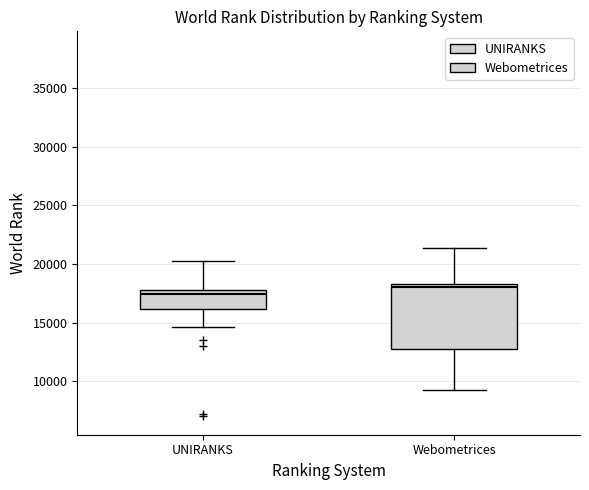

Reading left to right, transcribe this box plot: for each box, give where its median line is, the range the box spans, and where its two whiskers end, as read against the y-axis. The values are not printed on the chart, so give them approximately, as read against the axis.

UNIRANKS: median 17500, box 16000 to 18000, whiskers 14500 to 20000
Webometrices: median 18000, box 13000 to 18500, whiskers 9000 to 21500